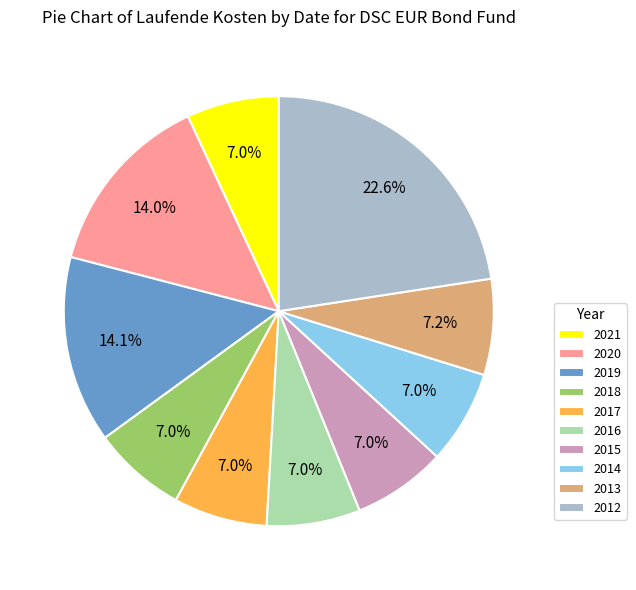

Approximately how many times larger is the value at 2020 compared to 2017?

2.0